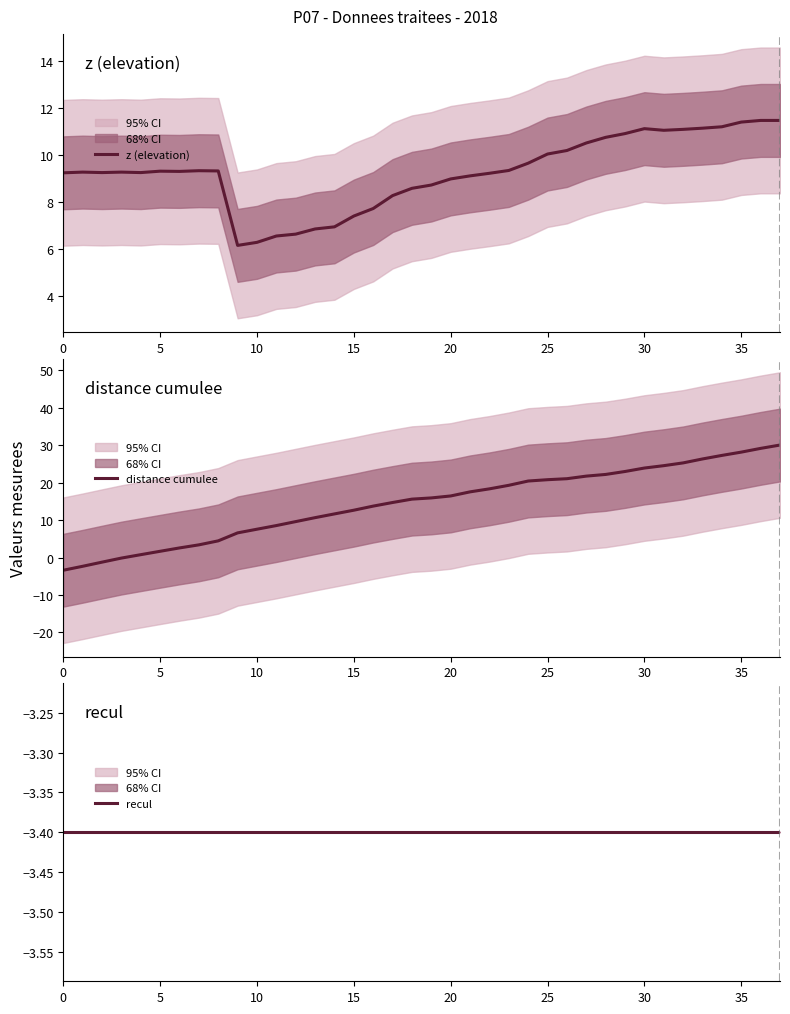

What is the value of the recul point at the 29th from the left?

-3.4